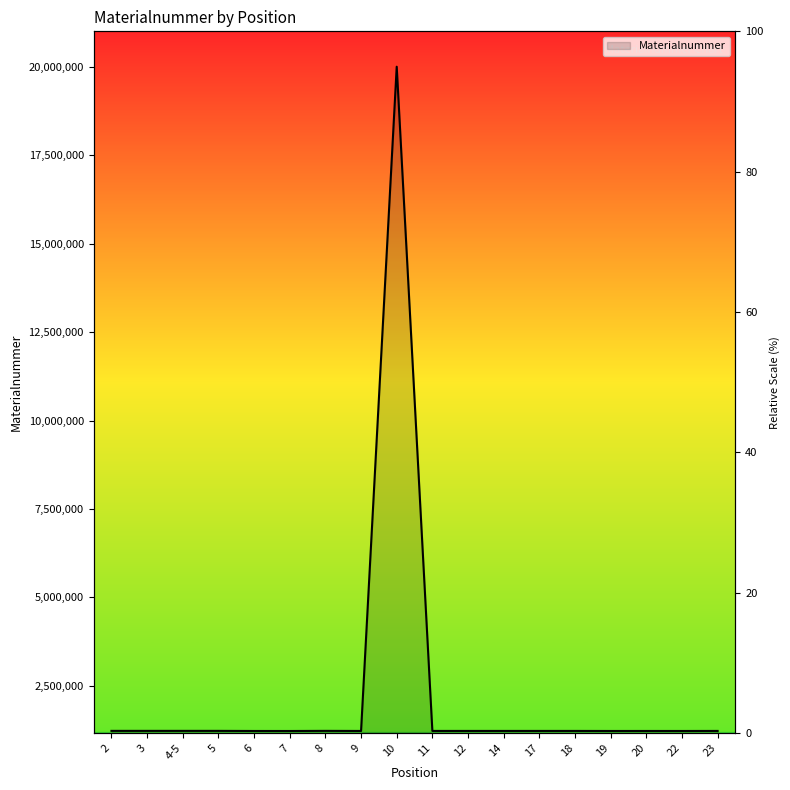

What is the difference between the maximum and minimum values?

18781328